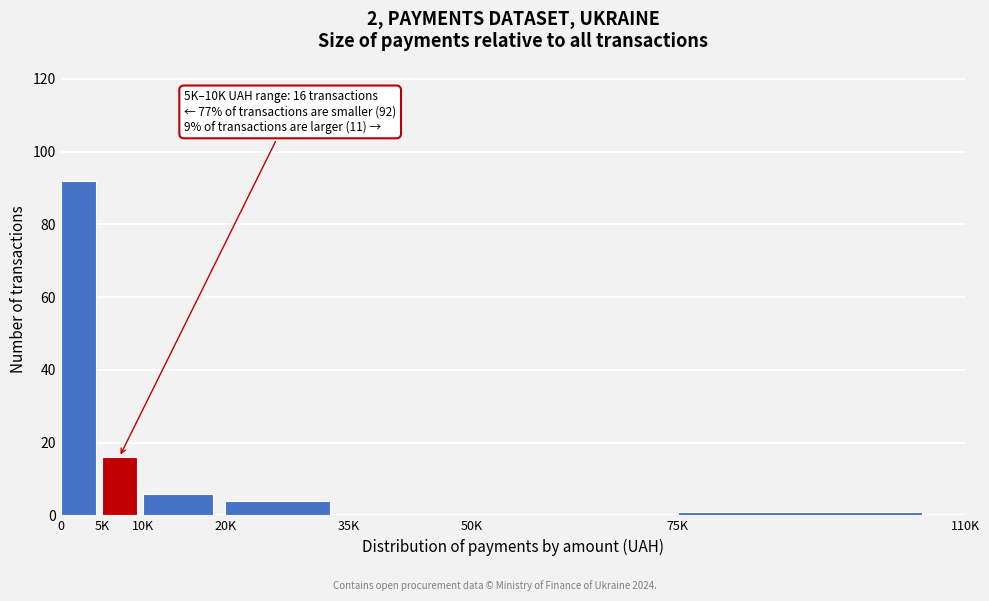

Reading left to right, transcribe all the data shown in this chart.

0=92	5K=16	10K=6	20K=4	35K=0	50K=0	75K=1